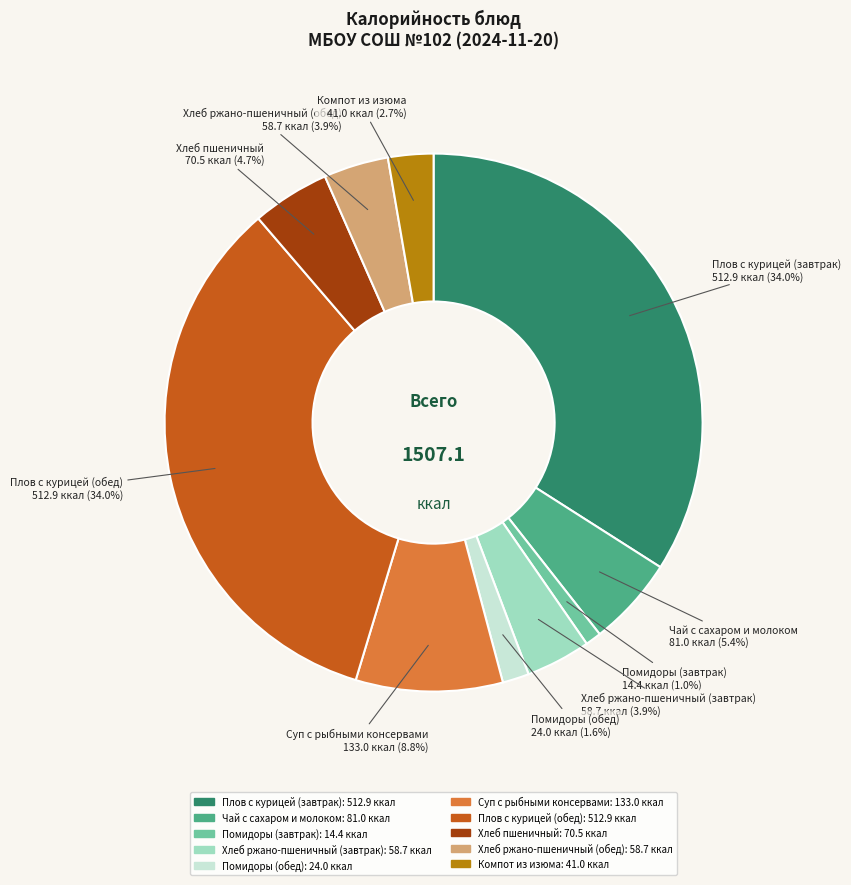

What is the ratio of the value at Плов с курицей (обед) to the value at Хлеб ржано-пшеничный (обед)?

8.7